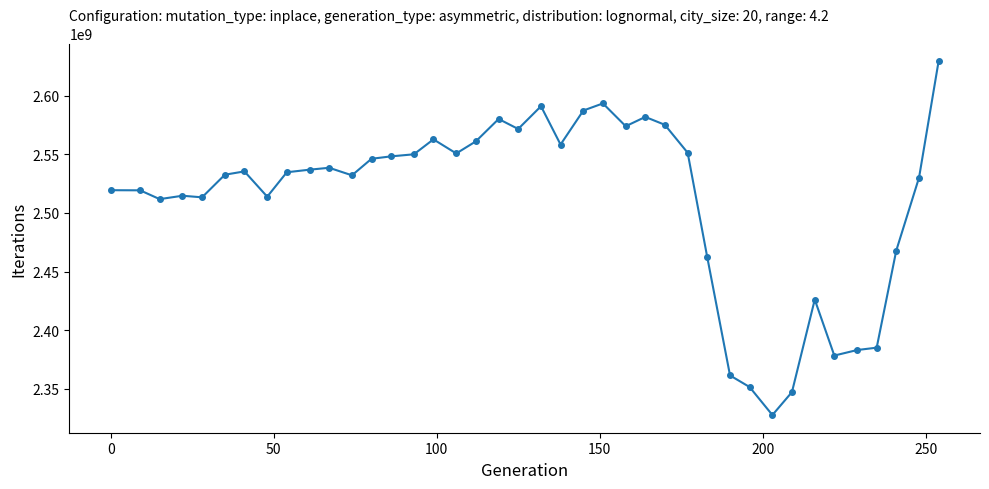

What is the value of the 1st point from the left?

2519307245